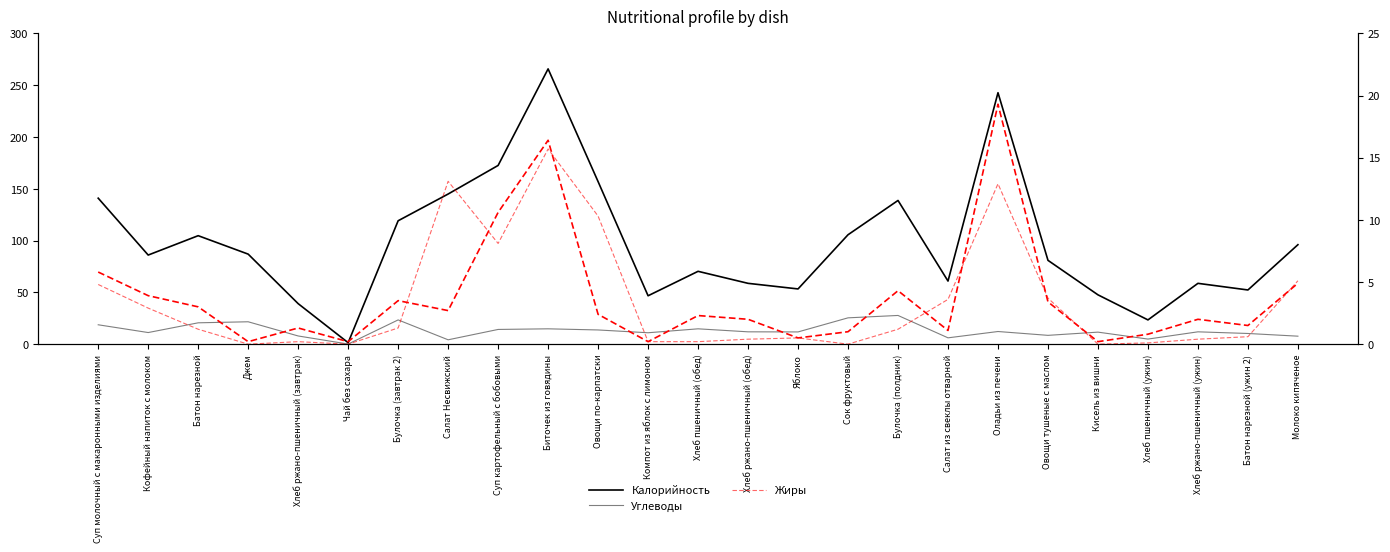

What is the label of the 22nd point from the right?

Джем